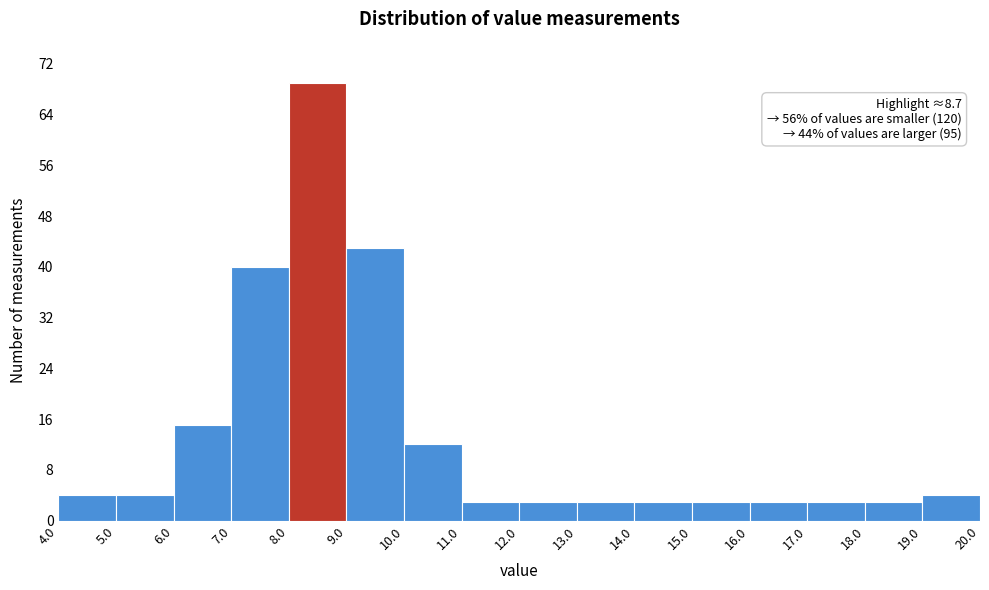

Which range on the x-axis has the tallest bar?

8.0 to 9.0